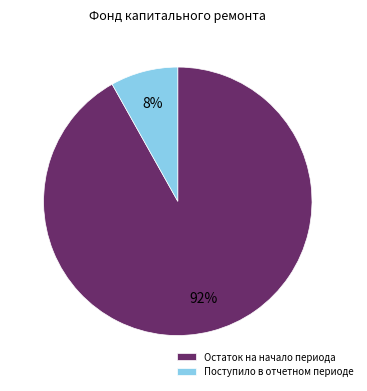

Is Остаток на начало периода the majority of the pie?

Yes